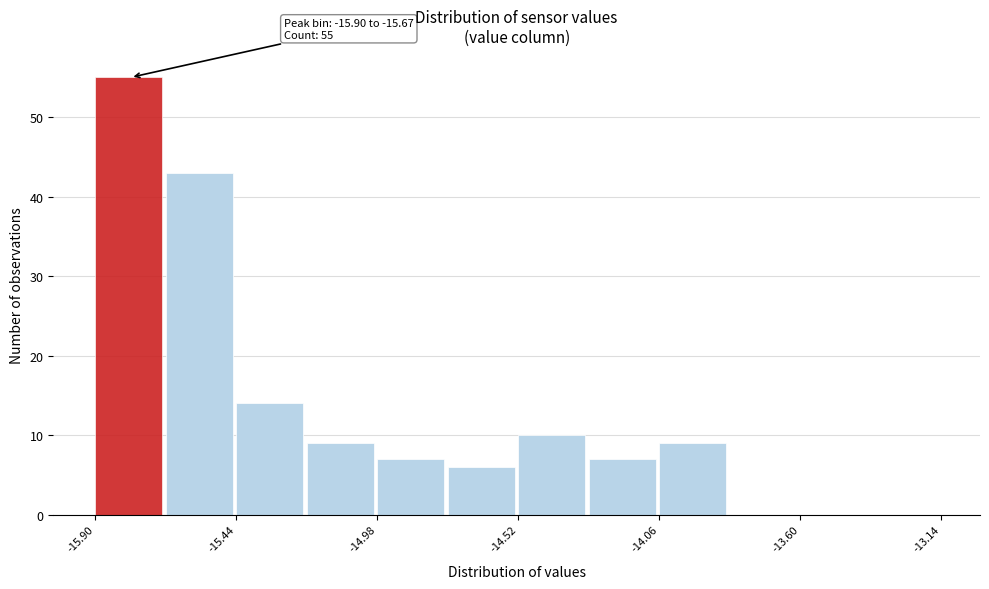

Which range on the x-axis has the tallest bar?

-15.90 to -15.67